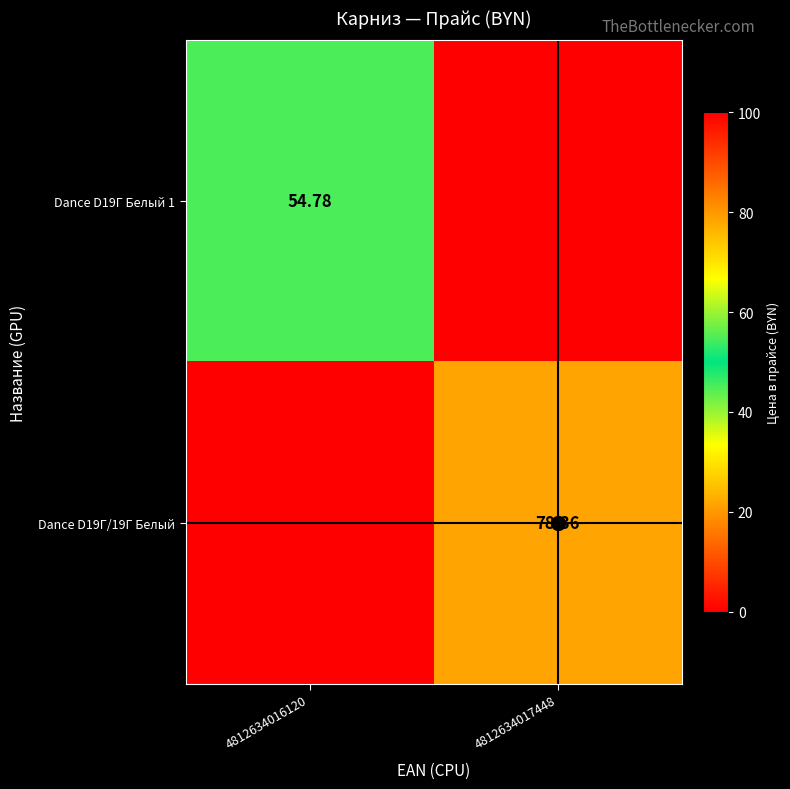

The crosshair_h series shows 1.7 at 4812634017448. True or false?

False